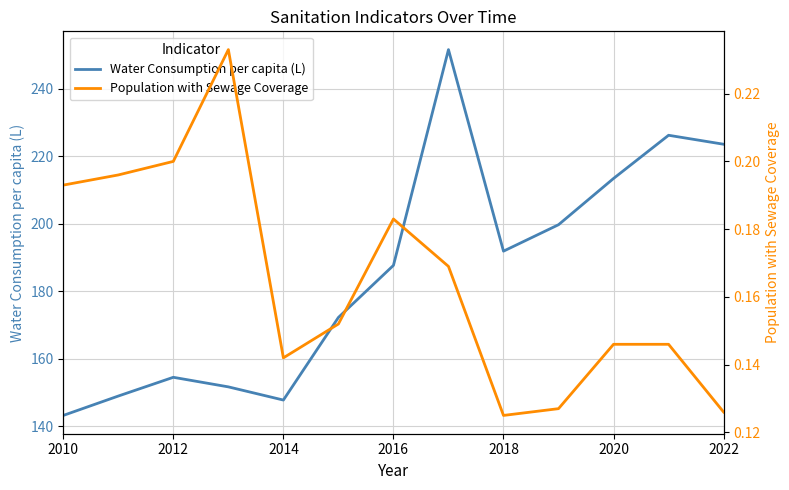

True or false: Population with Sewage Coverage and Water Consumption per capita (L) intersect in this chart.

False